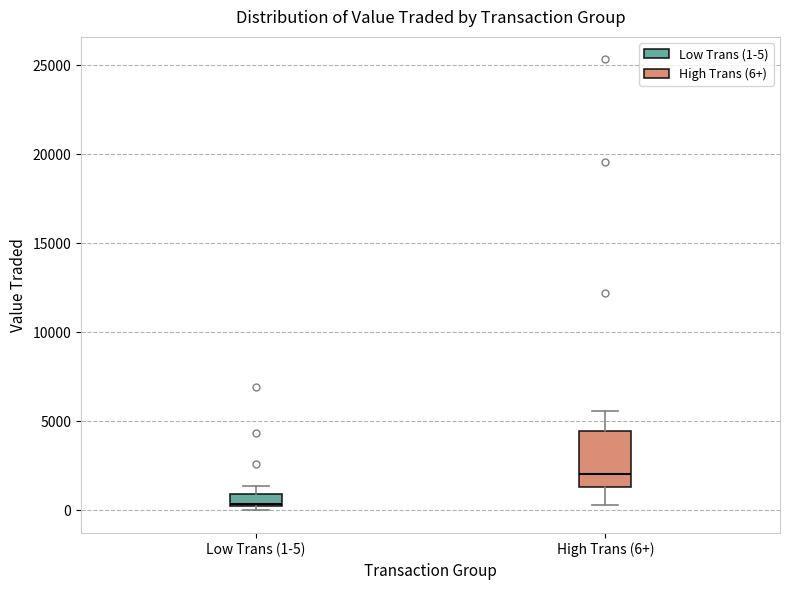

Which box is the tallest, from its lower edge to its upper edge?

High Trans (6+)